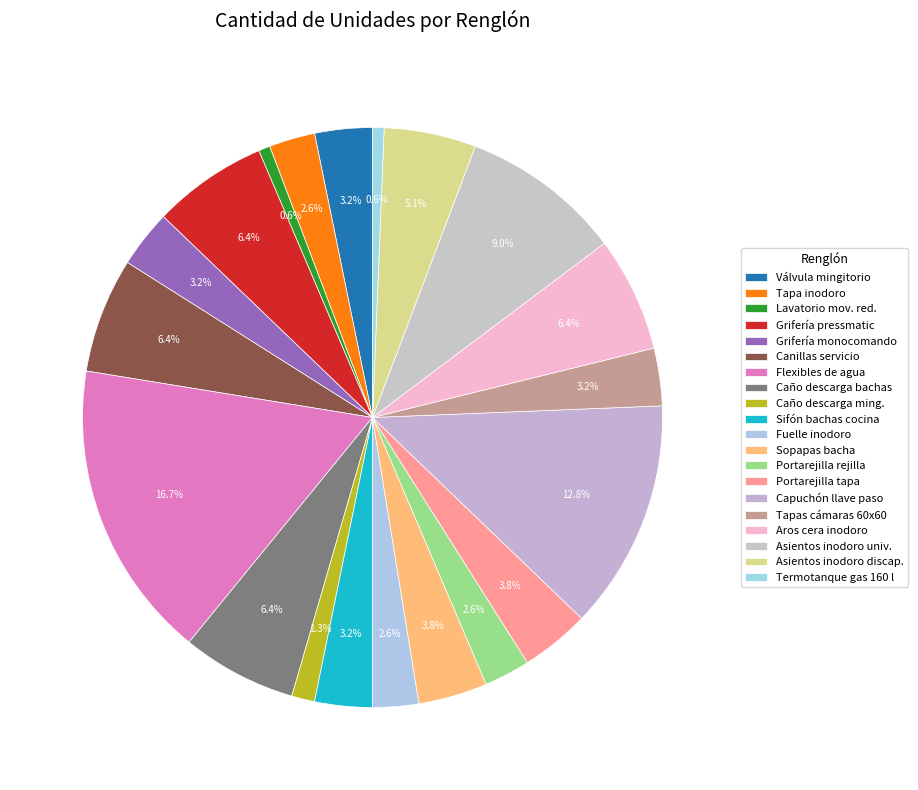

Rank the categories by value from highest to lowest.

Flexibles de agua, Capuchón y campana para llave de paso, Asientos y tapa de inodoro universal, Grifería pressmatic para baño, Canillas de servicio, Caño de descarga de bachas de sanitarios, Aros de cera conexión anti fugas para inodoro, Asientos y tapa de inodoro baño discapacitados, Sopapas para bacha, Portarejilla con tapa ciega, Válvula para mingitorio con tapa, Grifería monocomando para cocina, Sifón de bachas de cocina, Tapas para cámaras de inspección 60x60, Tapa y asiento para inodoro, Fuelle de conexión para descarga de inodoro, Portarejilla con rejilla, Caño de descarga de mingitorios, Lavatorio para usuarios con movilidad reducida, Termotanque a gas de 160 l